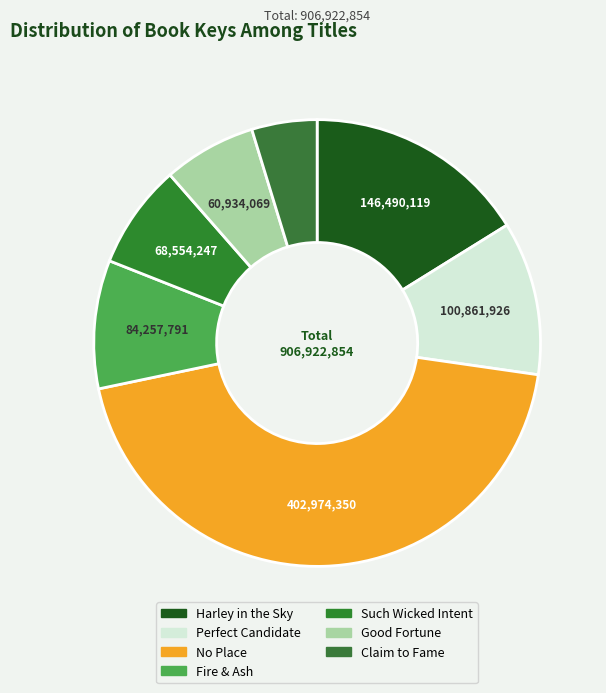

To the nearest percent, what percentage of the pie is Fire & Ash?

9%